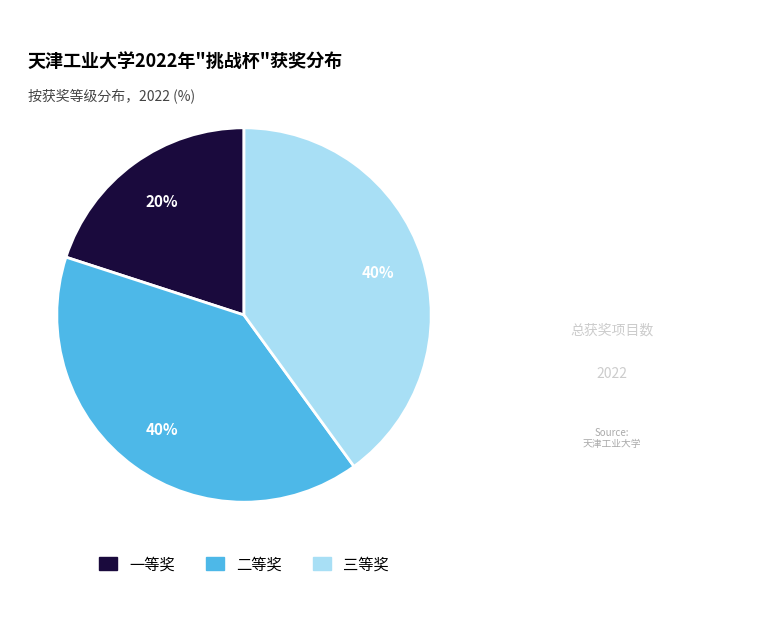

Do 一等奖 and 三等奖 together represent more than half of the pie?

Yes